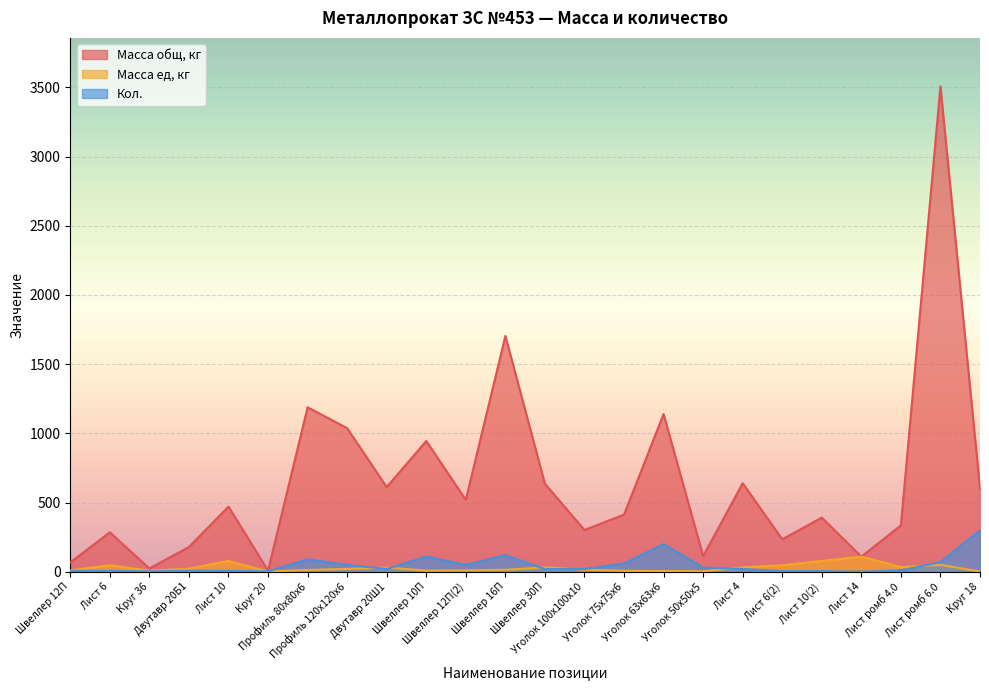

What is the label of the 17th point from the left?

Уголок 50х50х5